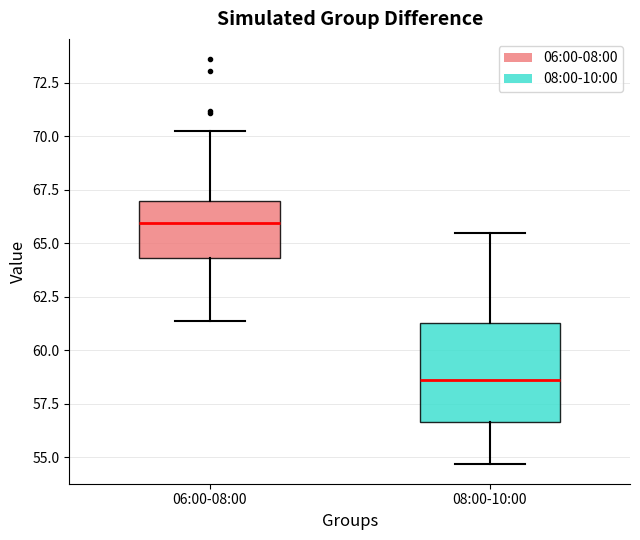

Reading left to right, transcribe this box plot: for each box, give where its median line is, the range the box spans, and where its two whiskers end, as read against the y-axis. The values are not printed on the chart, so give them approximately, as read against the axis.

06:00-08:00: median 66.0, box 64.5 to 67.0, whiskers 61.5 to 70.5
08:00-10:00: median 58.5, box 56.5 to 61.5, whiskers 54.5 to 65.5